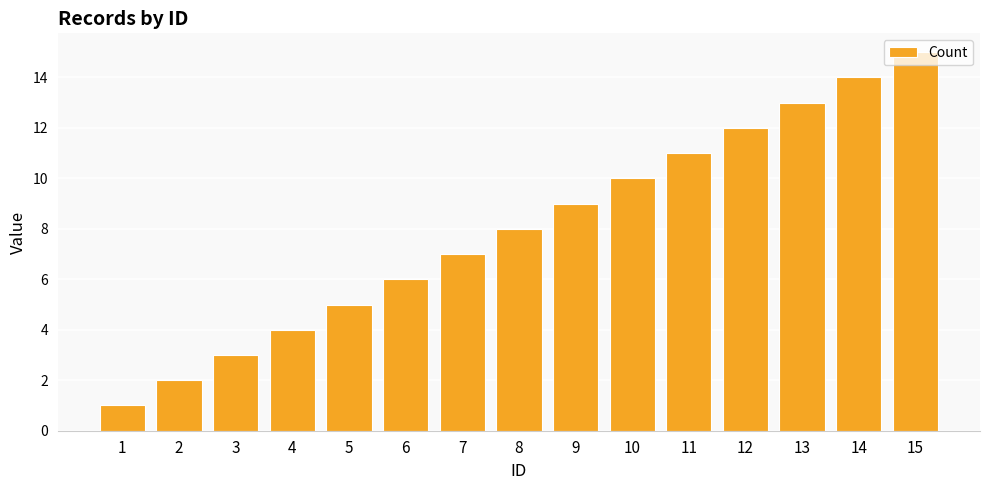

What is the greatest value displayed?

15